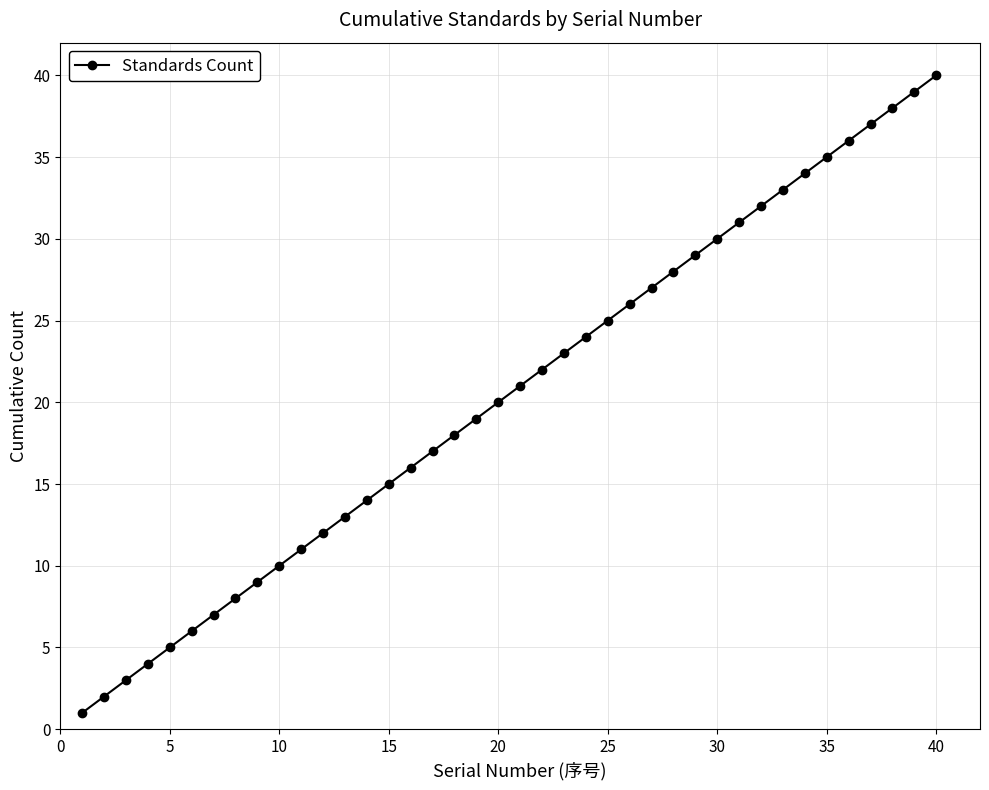

Reading left to right, transcribe all the data shown in this chart.

1	2	3	4	5	6	7	8	9	10	11	12	13	14	15	16	17	18	19	20	21	22	23	24	25	26	27	28	29	30	31	32	33	34	35	36	37	38	39	40